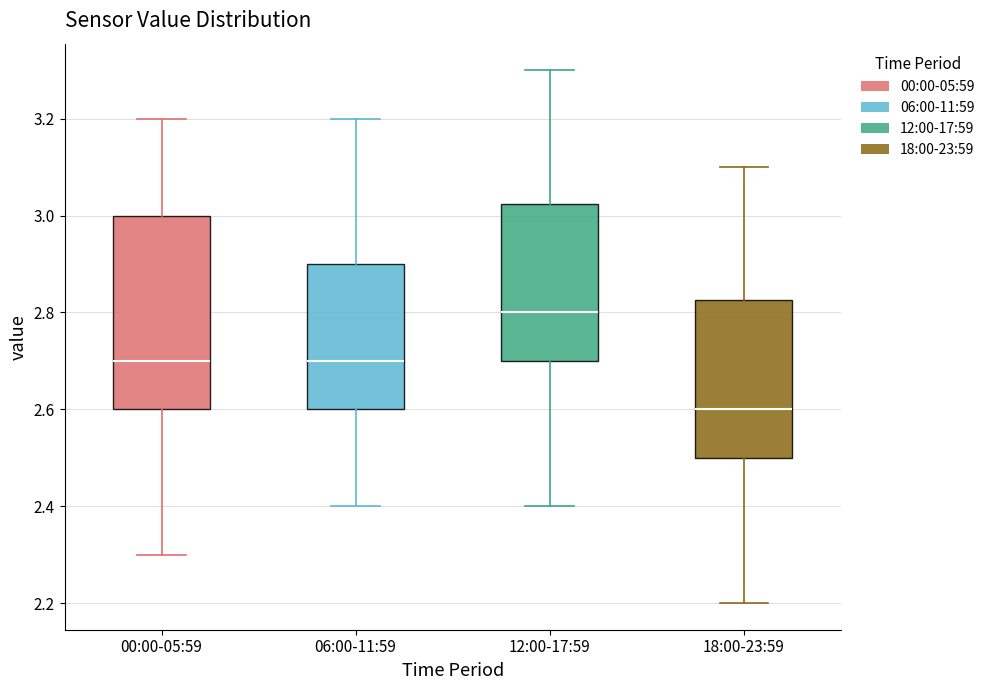

Where is the lower edge of the box for 00:00-05:59 on the y-axis? The values are not printed on the chart, so give them approximately, as read against the axis.

2.60